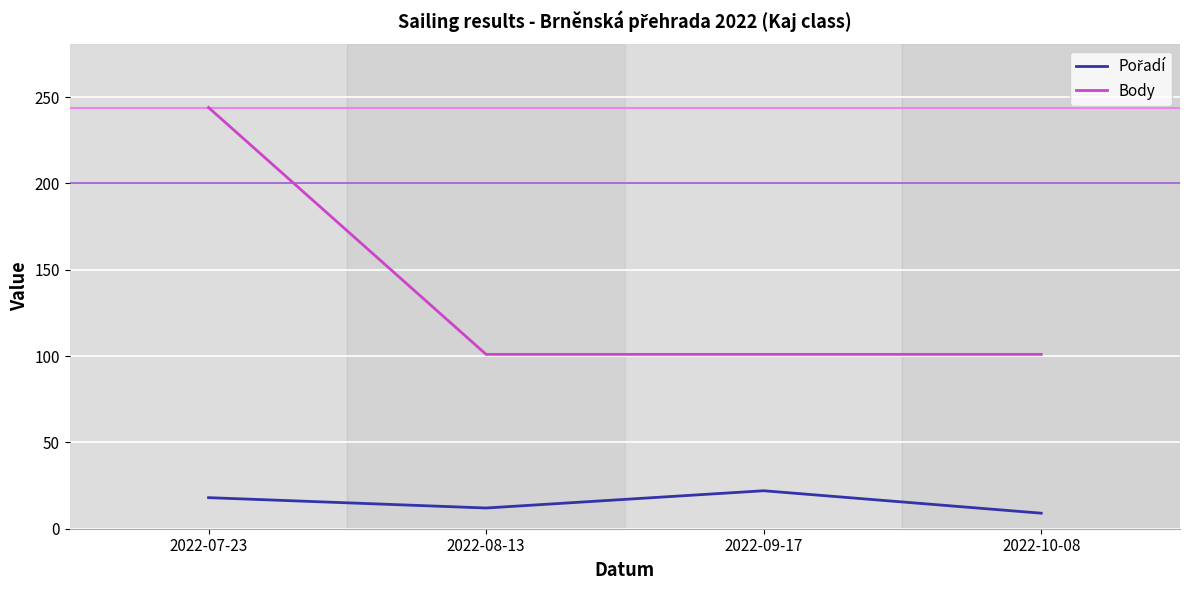

Which series changed the most between 2022-07-23 and 2022-10-08?

Body